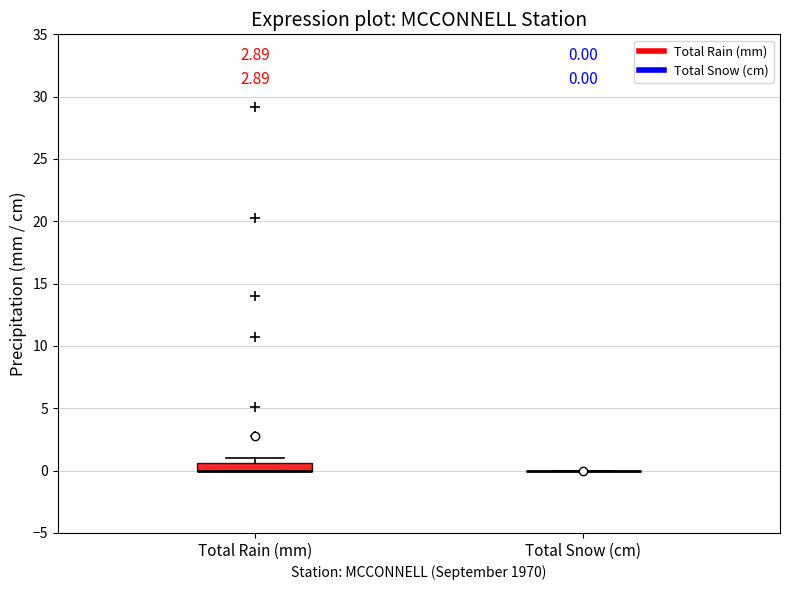

Comparing the boxes themselves (not the whiskers), which one is the tallest?

Total Rain (mm)